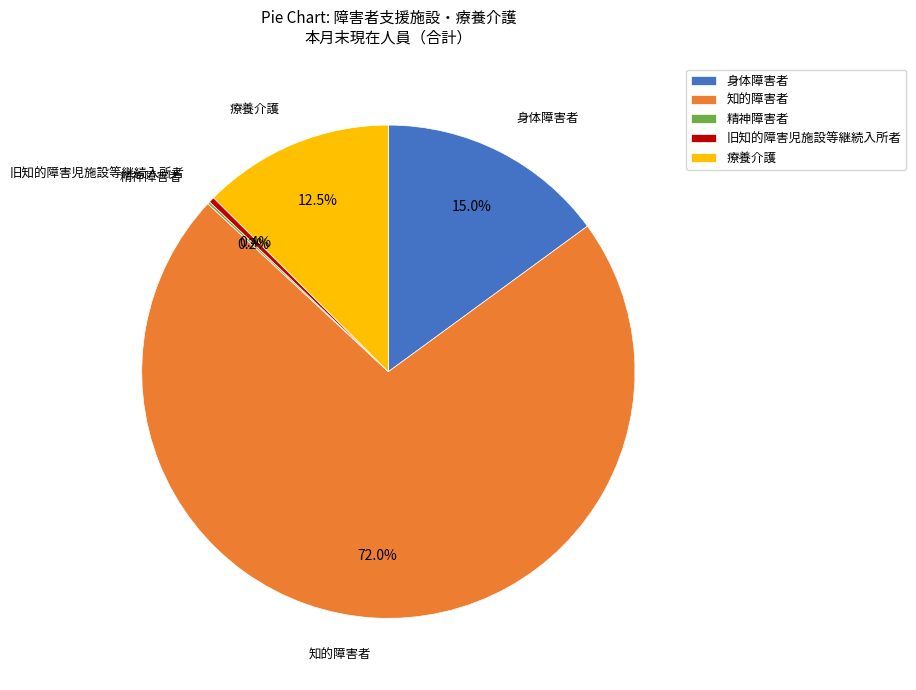

Which category has the biggest portion of the pie?

知的障害者